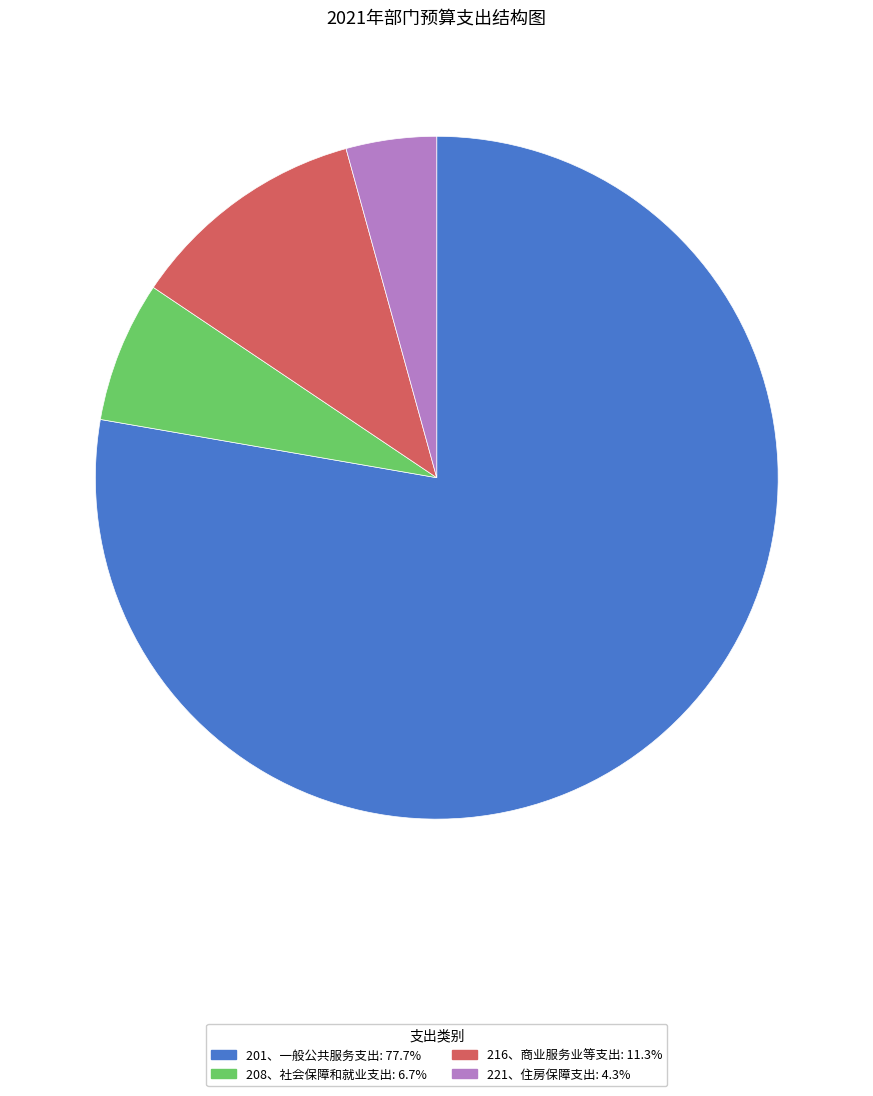

Combined, do 216、商业服务业等支出: 11.3% and 208、社会保障和就业支出: 6.7% account for over 50%?

No